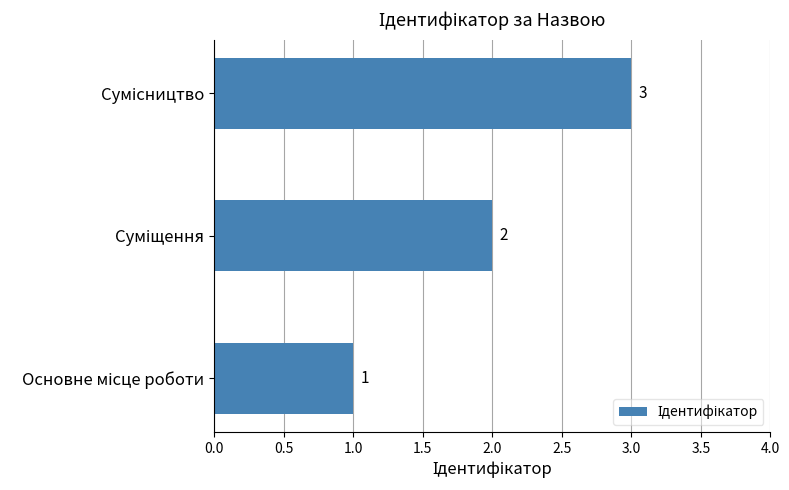

What is the sum of all values?

6